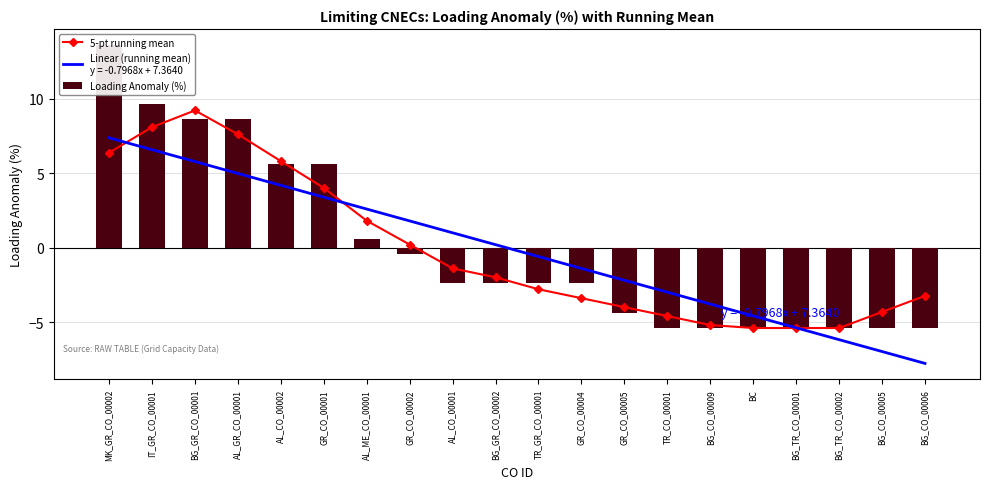

What is the maximum value shown in the chart?

13.6